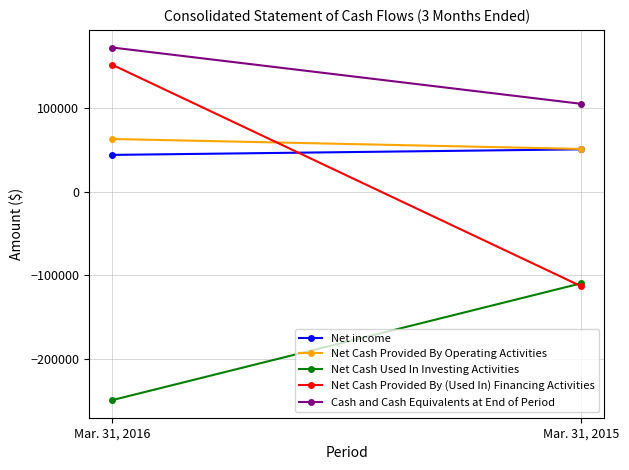

Reading left to right, transcribe all the data shown in this chart.

Net income: 44329	51000
Net Cash Provided By Operating Activities: 63380	51485
Net Cash Used In Investing Activities: -249311	-109549
Net Cash Provided By (Used In) Financing Activities: 152214	-112820
Cash and Cash Equivalents at End of Period: 172918	105539